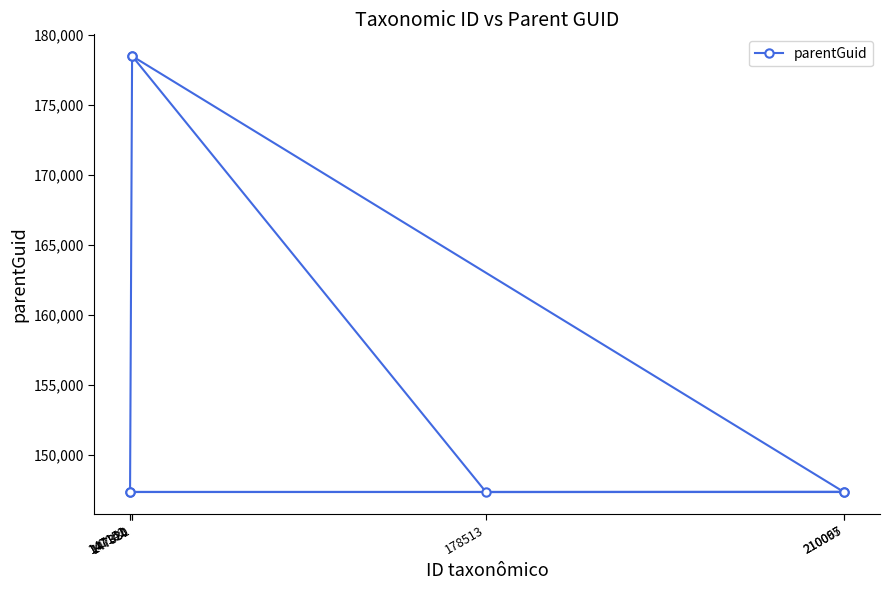

Reading left to right, transcribe all the data shown in this chart.

147152=147320	210067=147320	147331=178504	178513=147320	210095=147331	147141=147331	147320=178504